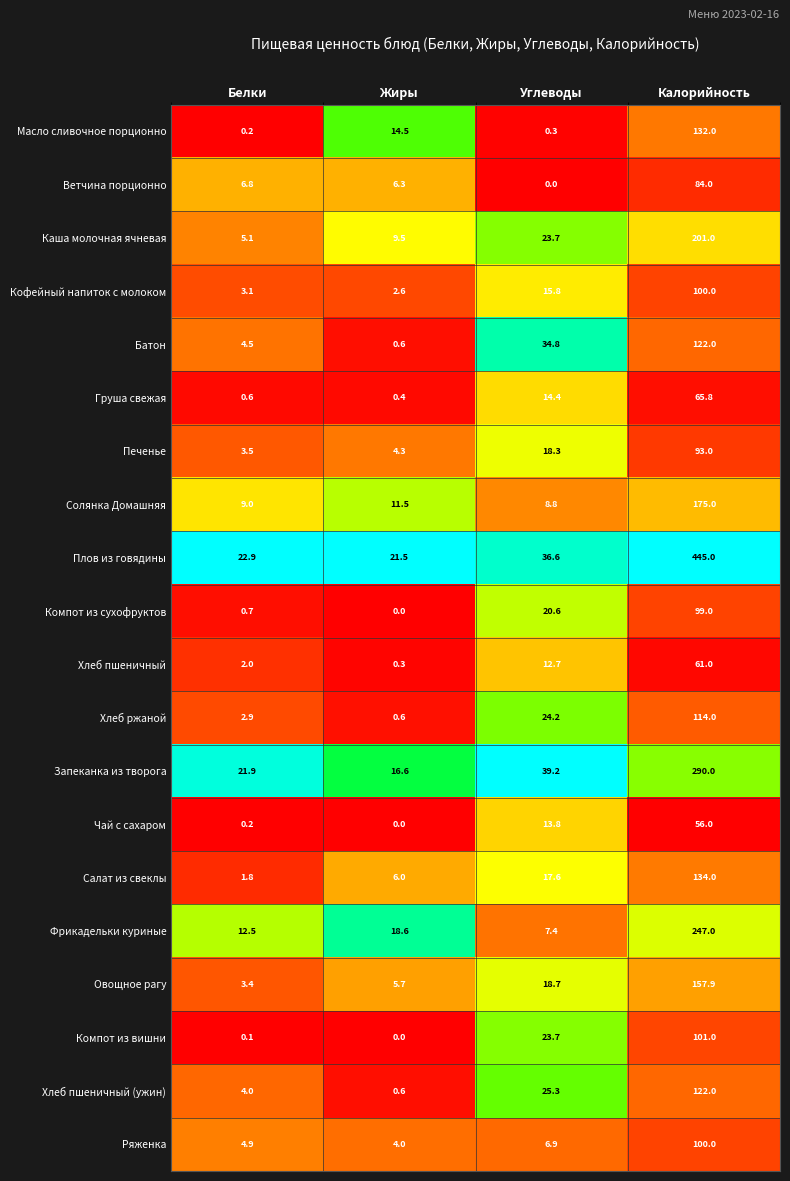

True or false: Хлеб пшеничный has a value of 12.7 at Углеводы.

True